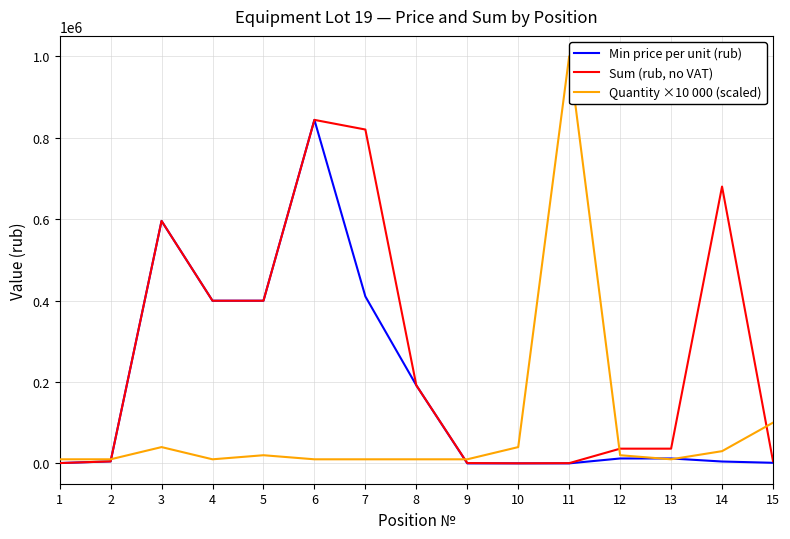

List the series in order of their overall mean, lowest first.

Quantity ×10 000 (scaled), Min price per unit (rub), Sum (rub, no VAT)